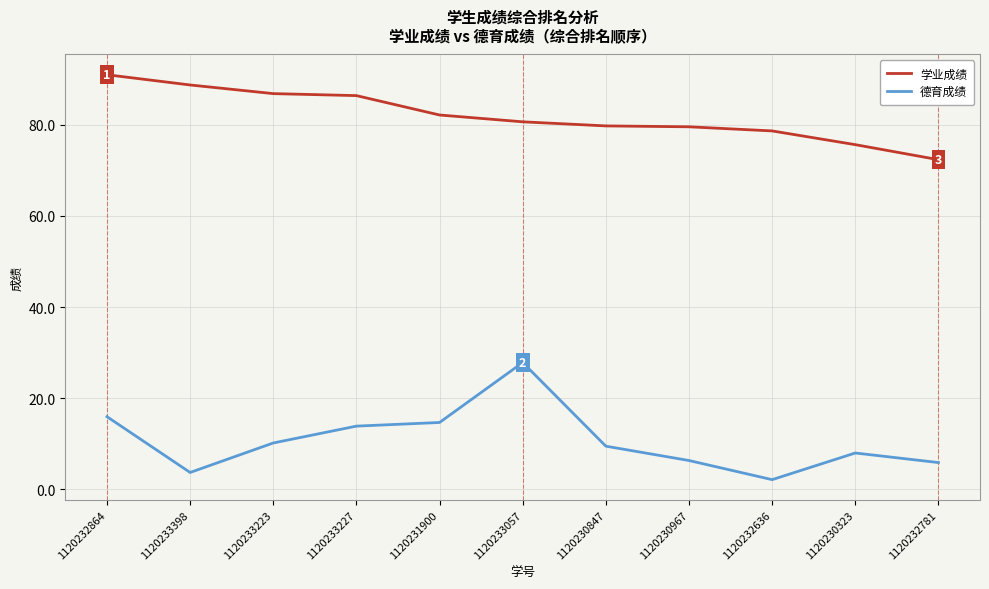

What is the difference between the highest and lowest values at 1120233227?

72.6